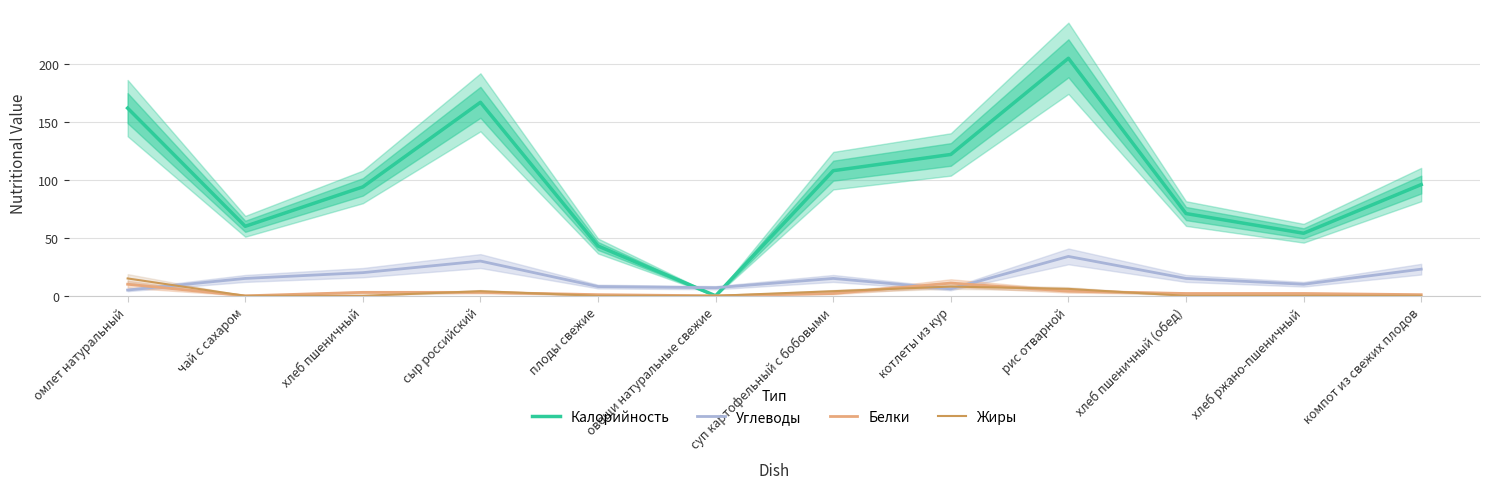

Does the chart have visible grid lines?

Yes